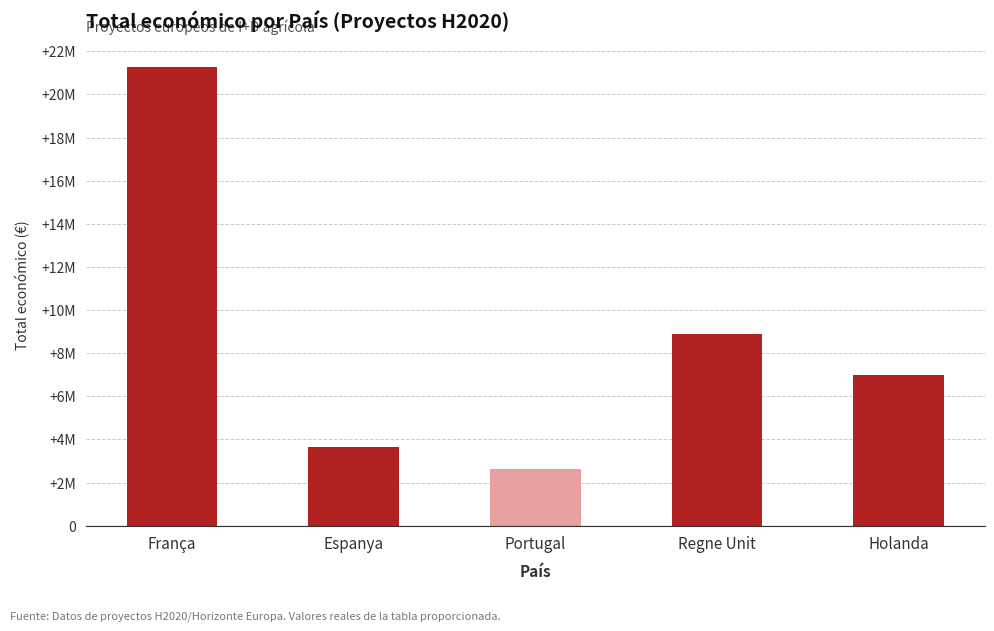

What position from the right is Holanda?

1